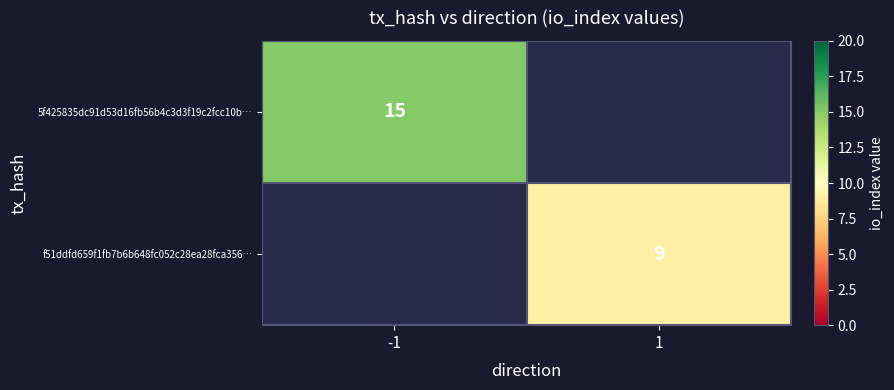

The 5f425835dc91d53d16fb56b4c3d3f19c2fcc10b… series shows 15 at -1. True or false?

True